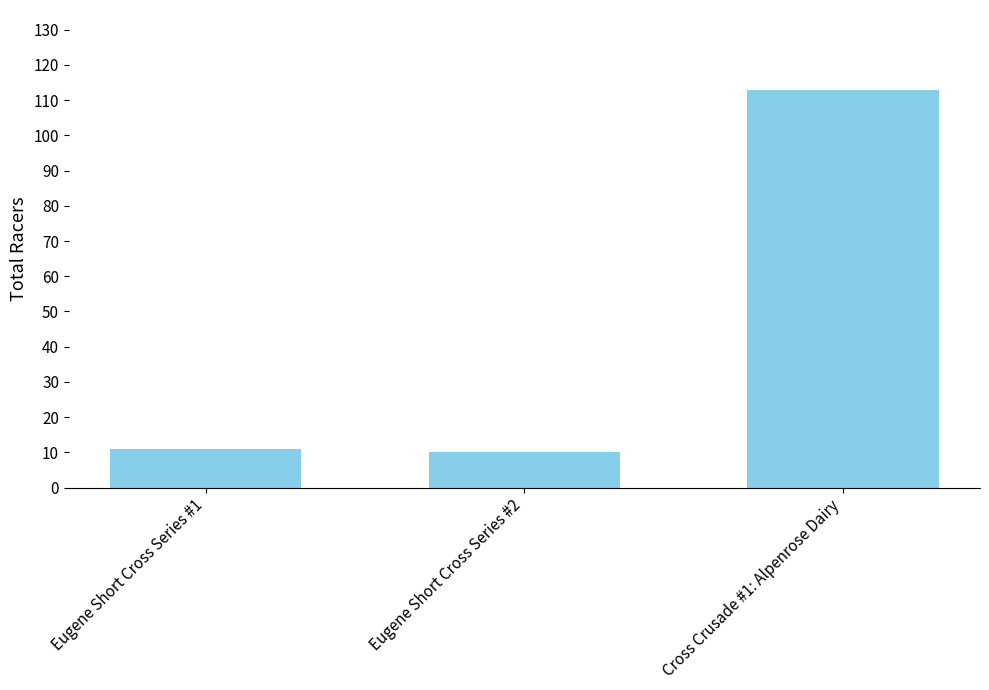

What is the maximum value shown in the chart?

113